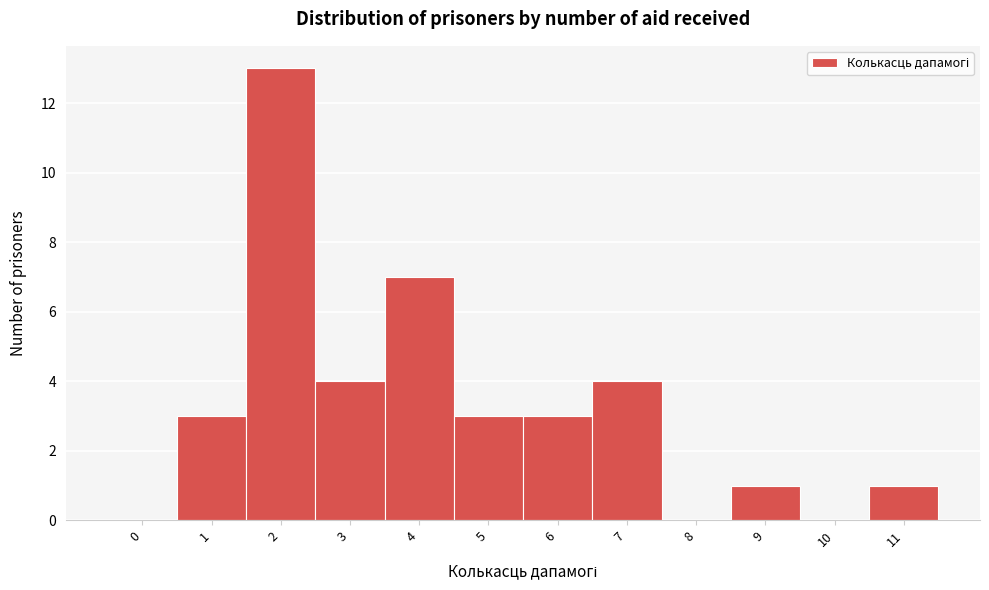

Reading right to left, list all the values displayed in this chart.

11=1	10=0	9=1	8=0	7=4	6=3	5=3	4=7	3=4	2=13	1=3	0=0